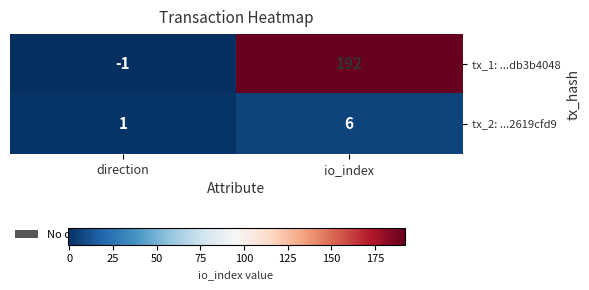

Count the number of data series in this chart.

2